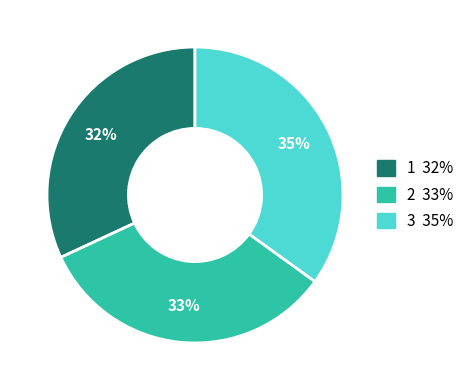

To the nearest percent, what is the average slice percentage?

33%